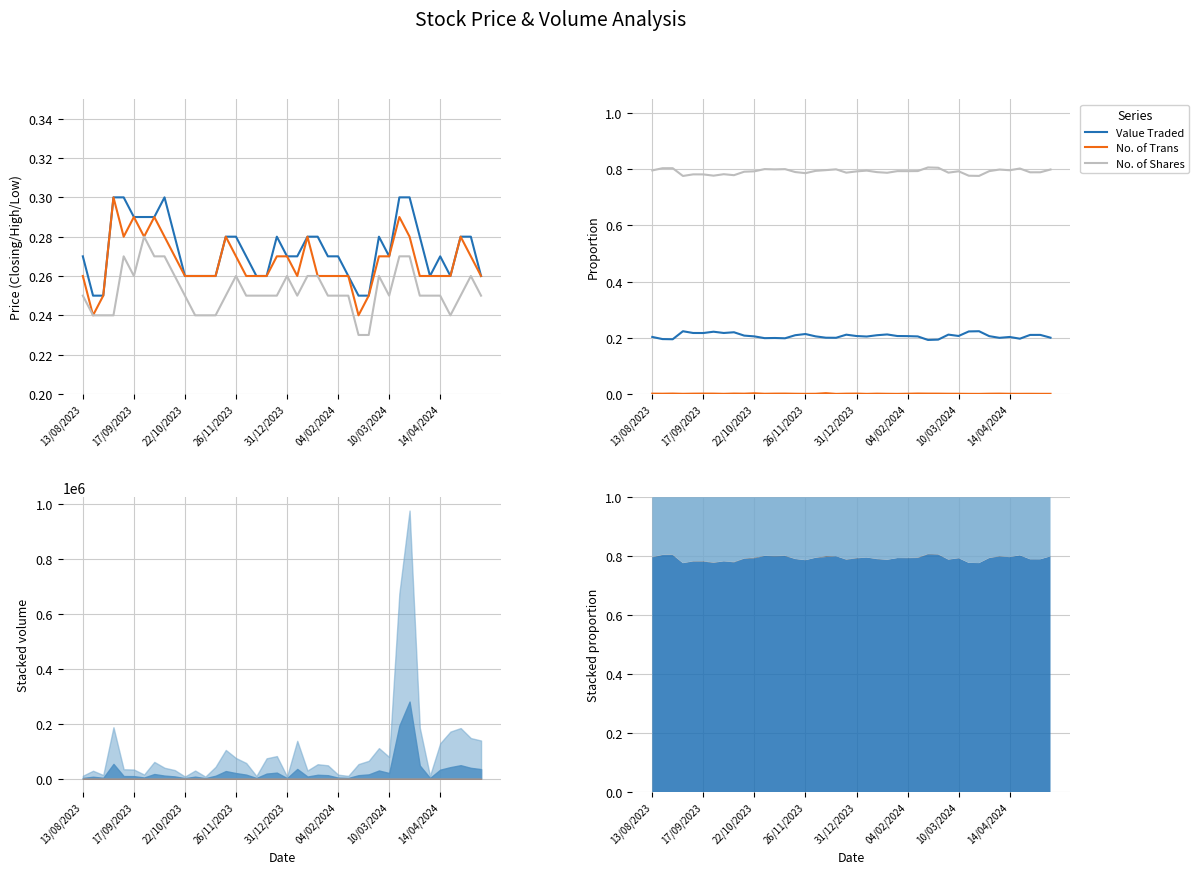

At which category is the sum across all series the highest?

31